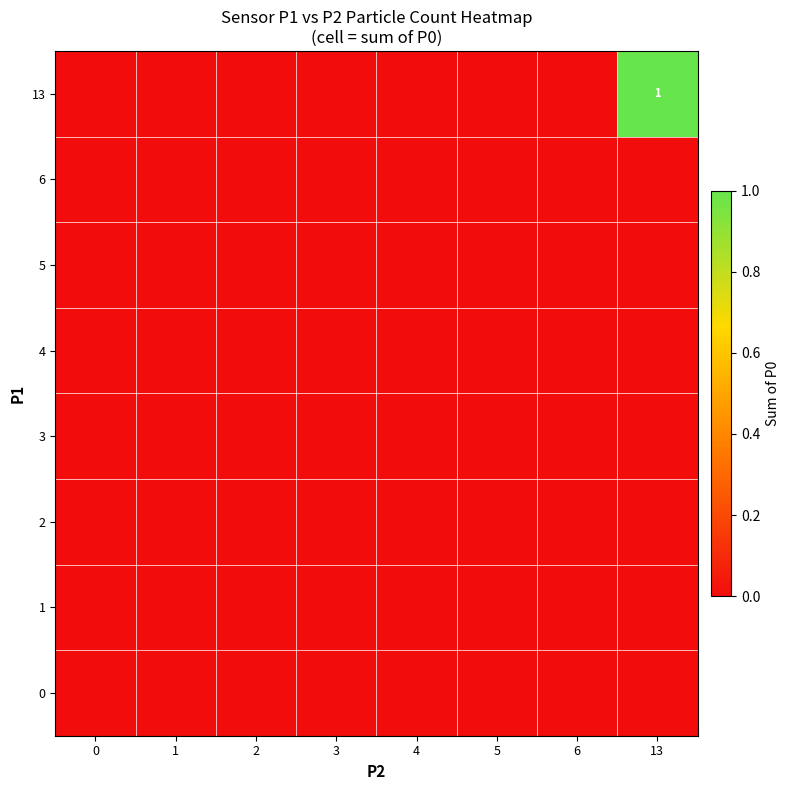

The 13 series shows 0 at 0. True or false?

True